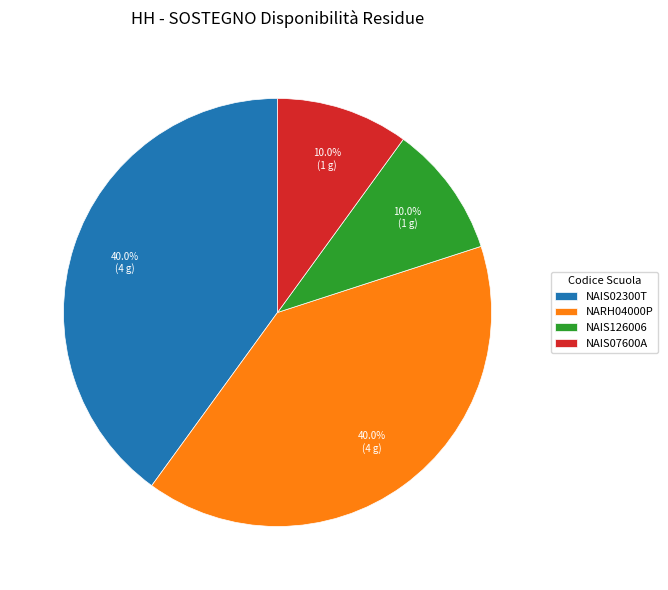

To the nearest percent, what is the difference between the NAIS02300T and NAIS07600A slice percentages?

30%